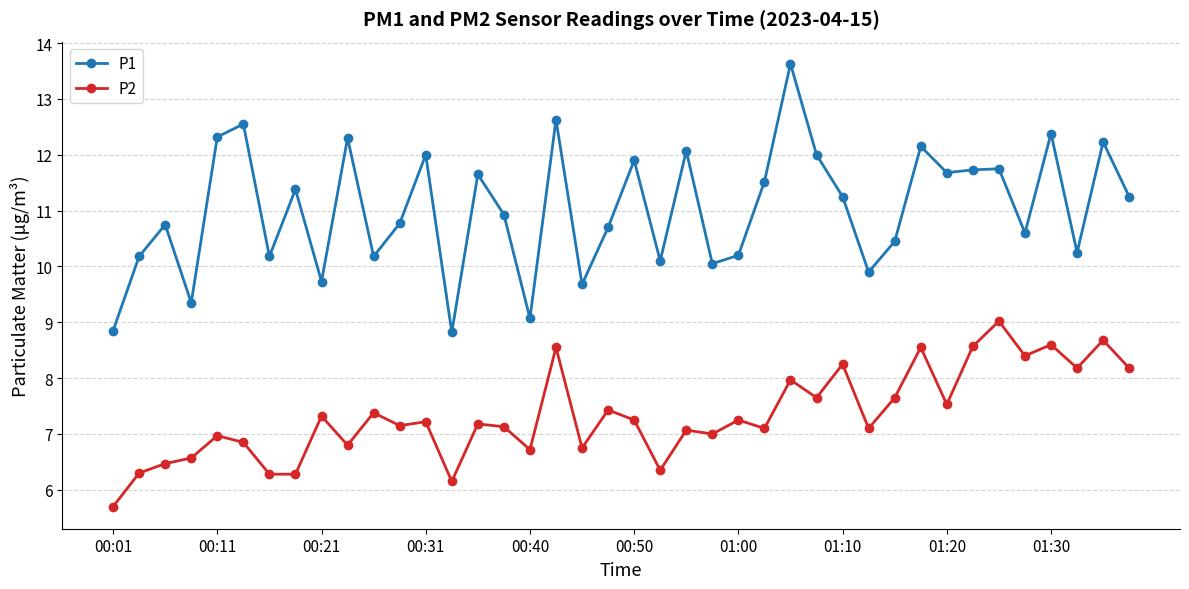

How many interior local valleys does the P1 series have?

13